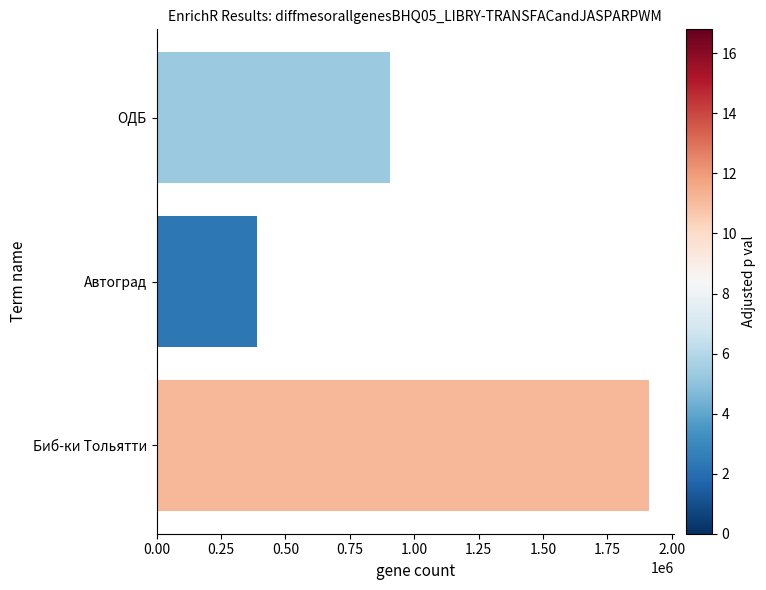

Reading bottom to top, extract all data points from this chart.

1913289	391677	905537